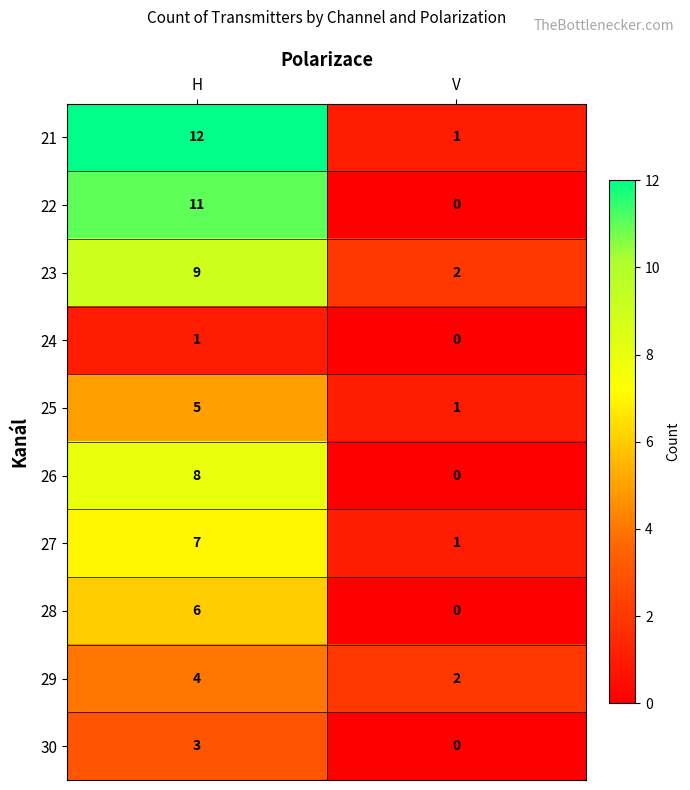

What is the sum of all 29 values?

6